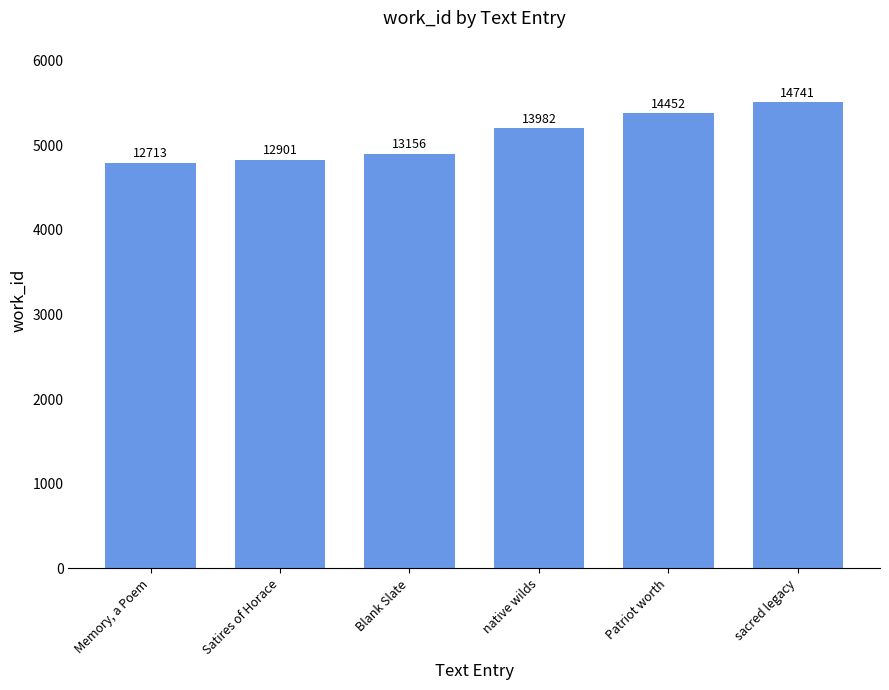

What is the difference between the values at Memory, a Poem and Satires of Horace?

34